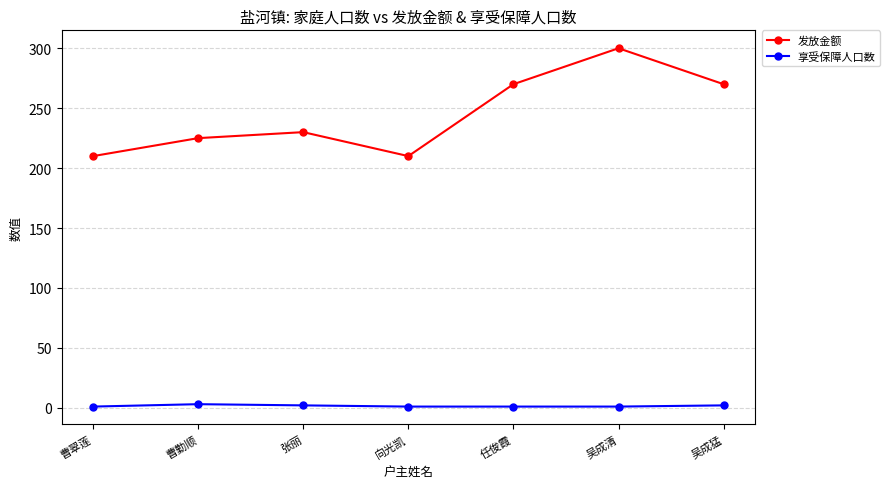

How many data points does each series have?

7